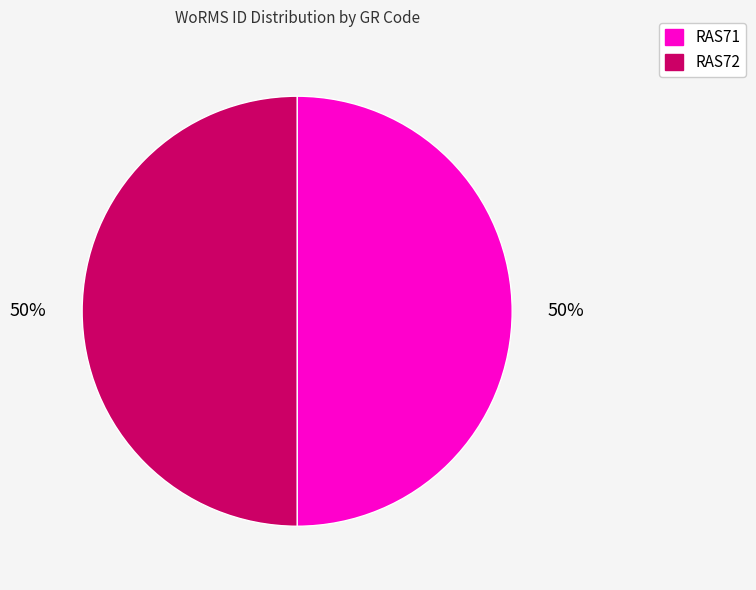

Is the sum of RAS71 and RAS72 greater than half?

Yes